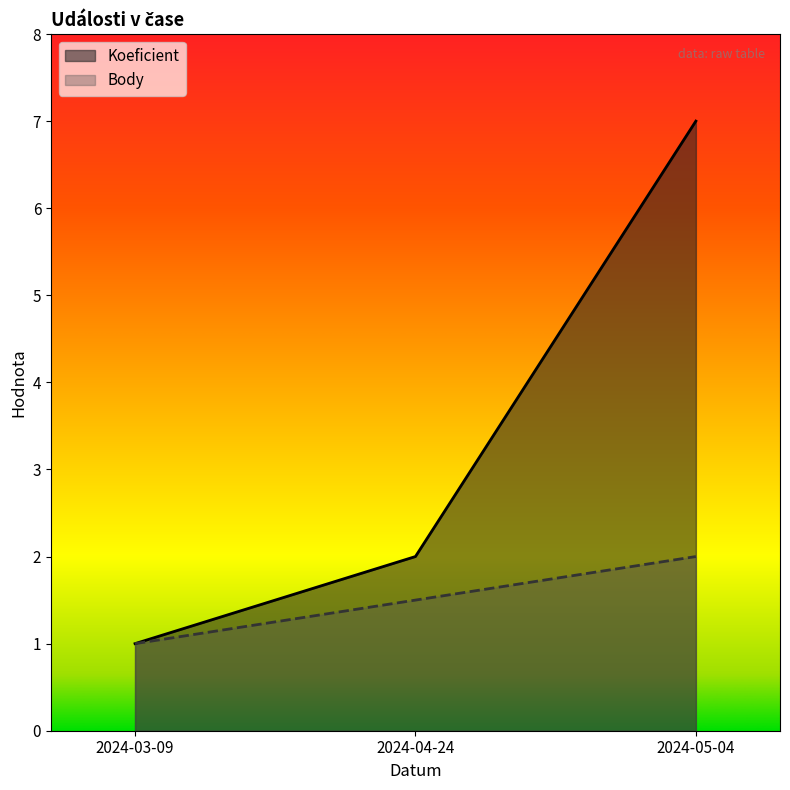

What is the sum of the Body values at 2024-05-04 and 2024-04-24?

3.5